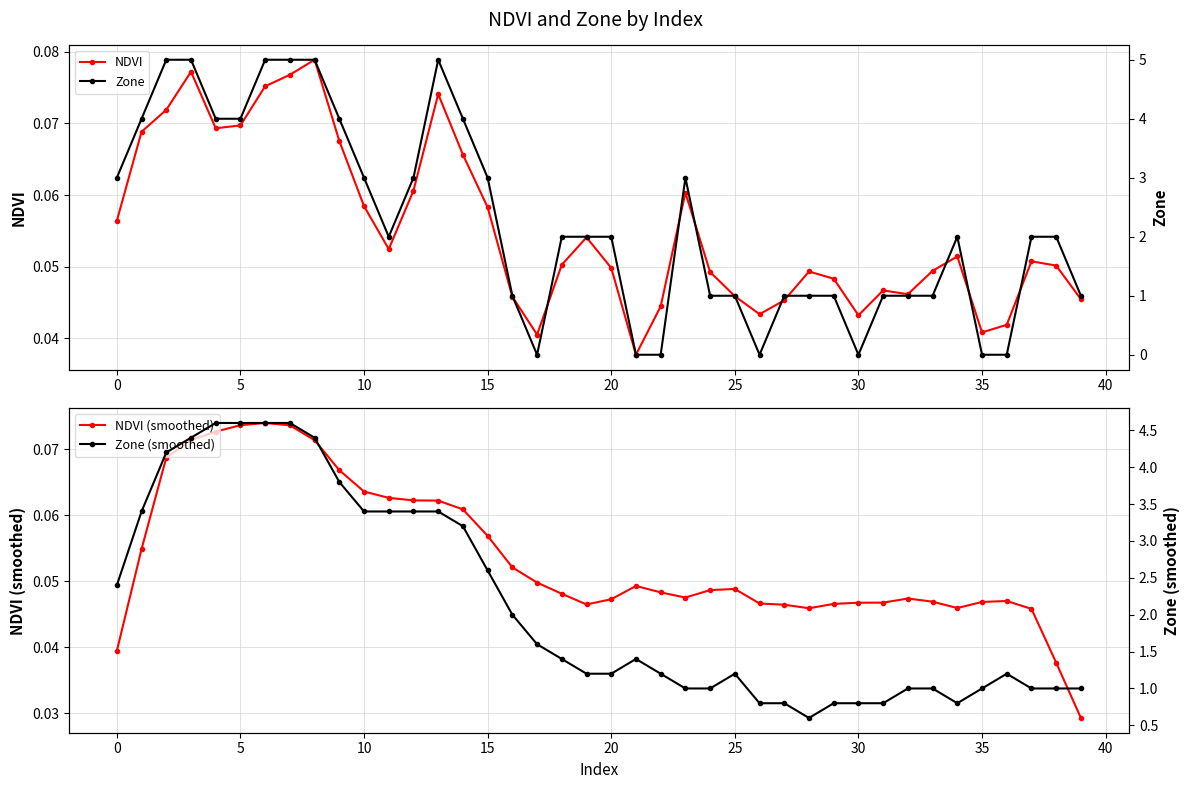

Rank the series at 0 from lowest to highest value.

NDVI (smoothed), NDVI, Zone (smoothed), Zone